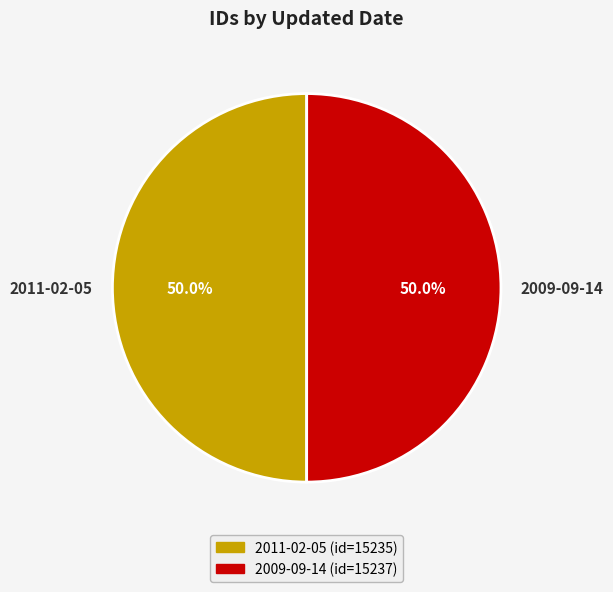

The 2011-02-05 slice represents 64% of the pie. True or false?

False